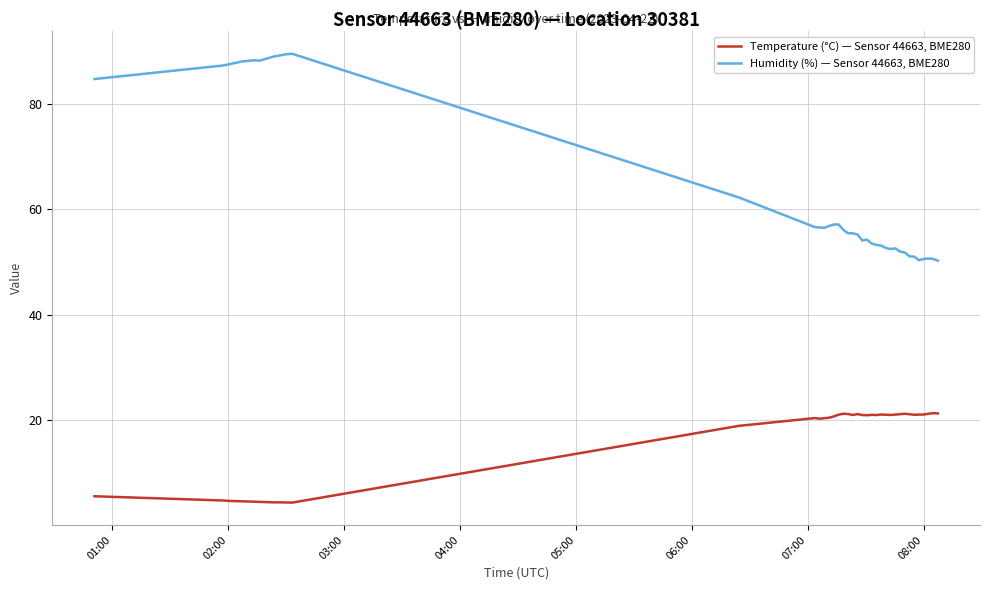

Which series has the largest total across all categories?

Humidity (%) — Sensor 44663, BME280